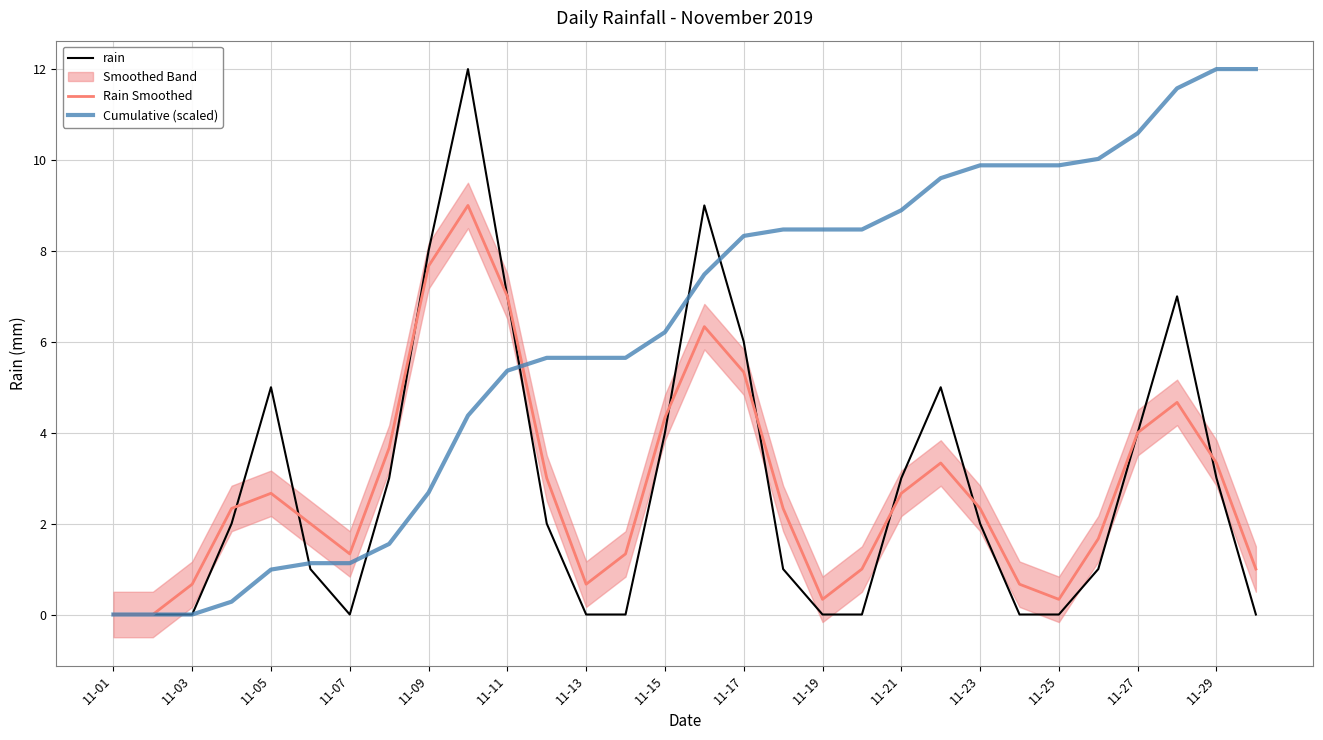

How many intersections are there between rain and Cumulative (scaled)?

5